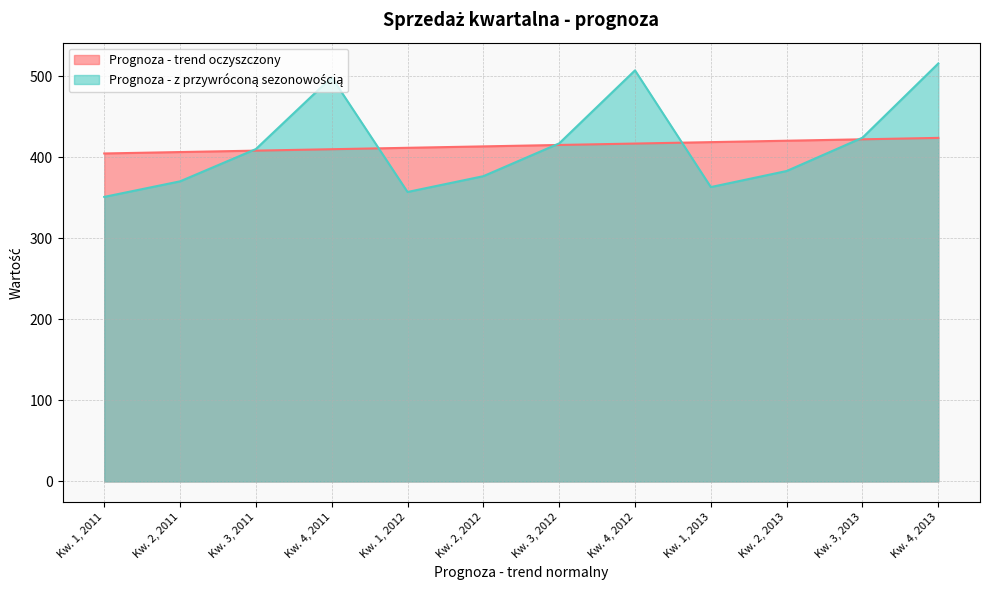

Which series has the largest total across all categories?

Prognoza - z przywróconą sezonowością